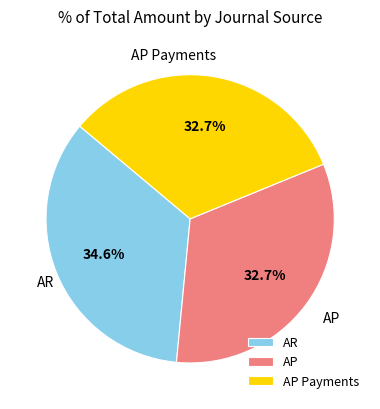

Approximately how many times larger is the value at AR compared to AP Payments?

1.1